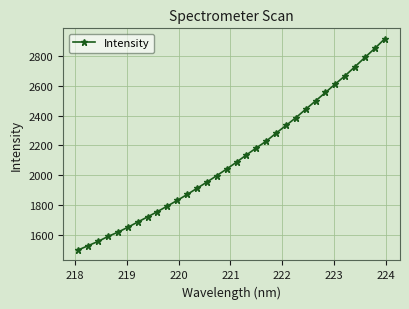

What is the maximum value shown in the chart?

2914.3